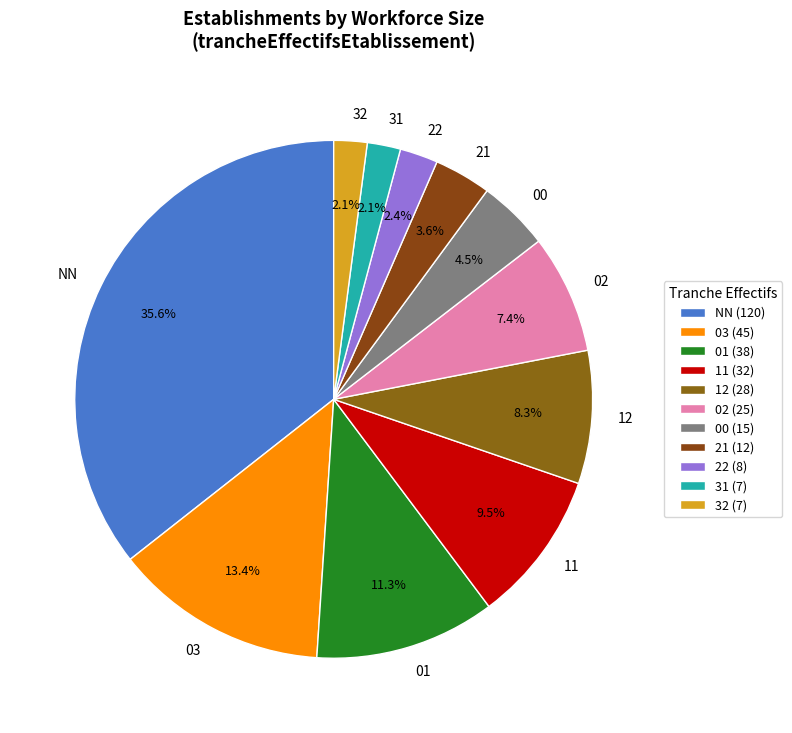

Does 11 account for over 50% of the chart?

No